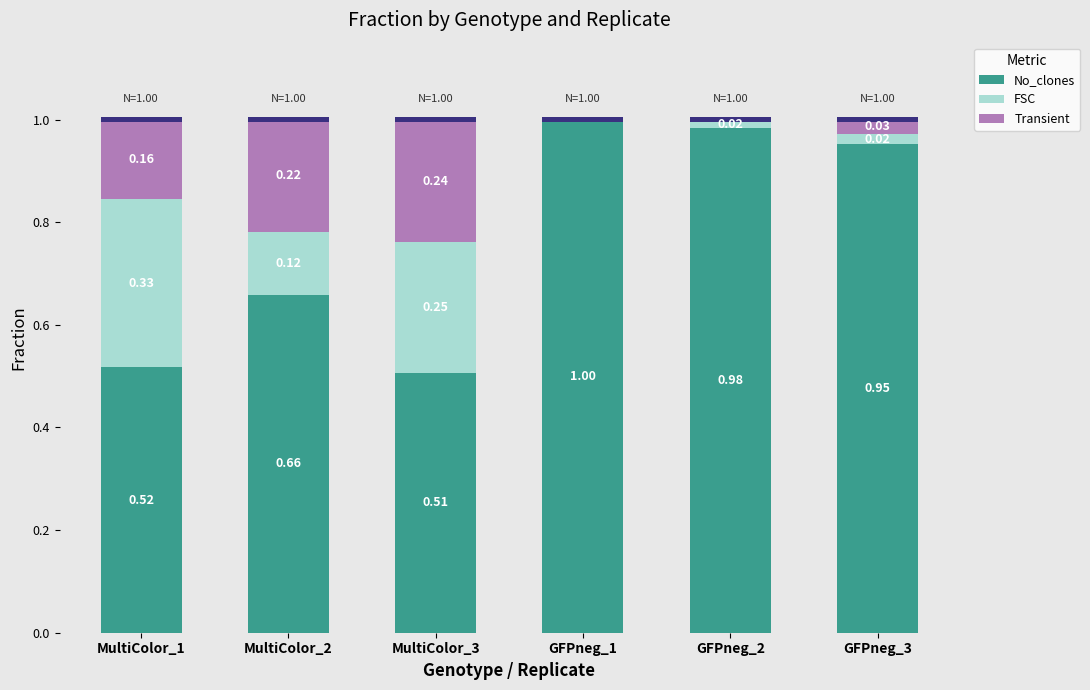

What is the label of the 2nd bar from the right?

GFPneg_2